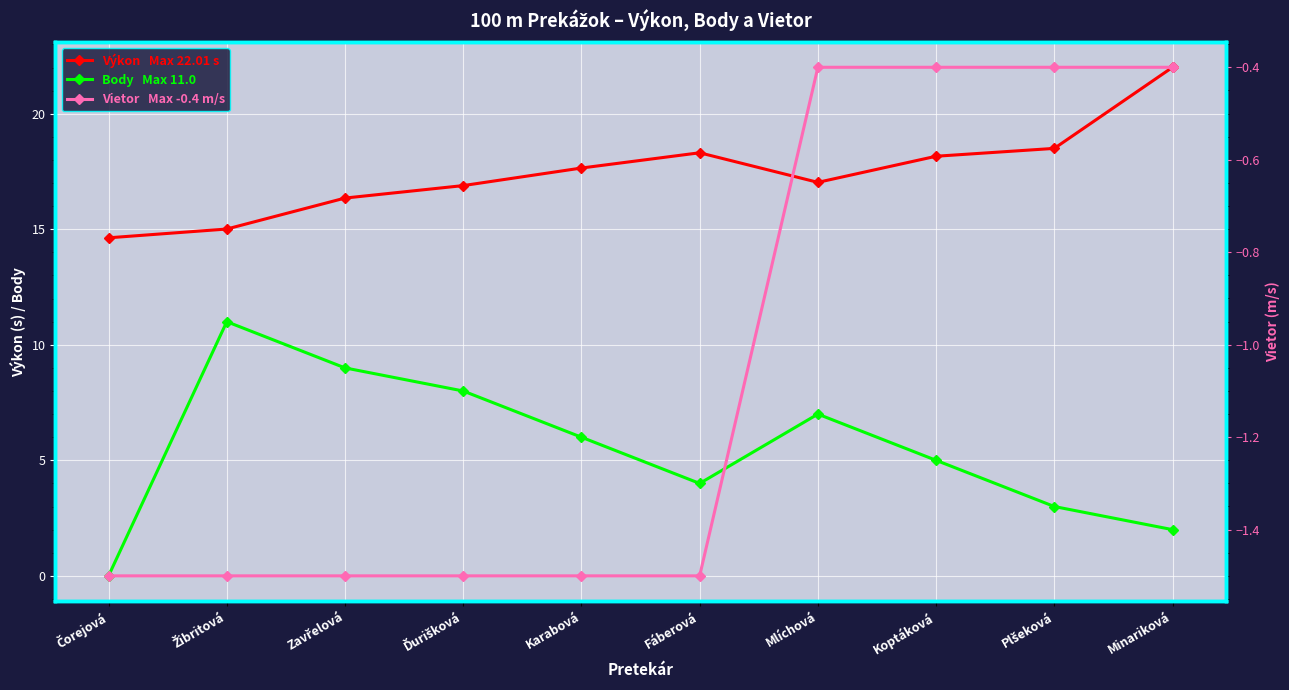

What is the highest value of the Výkon   Max 22.01 s series?

22.0